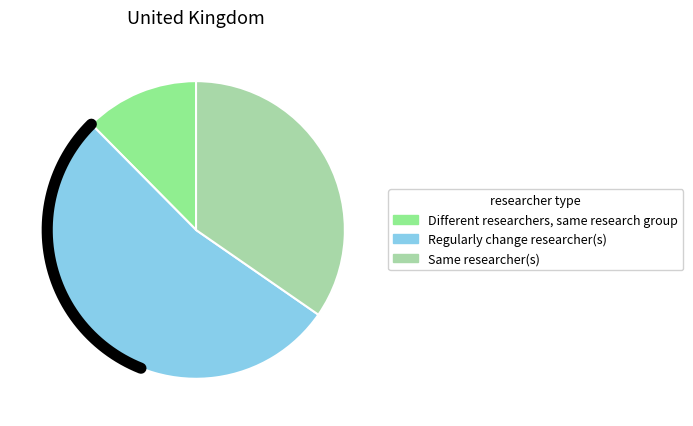

Is it true that Regularly change researcher(s) is 41% of the pie?

False